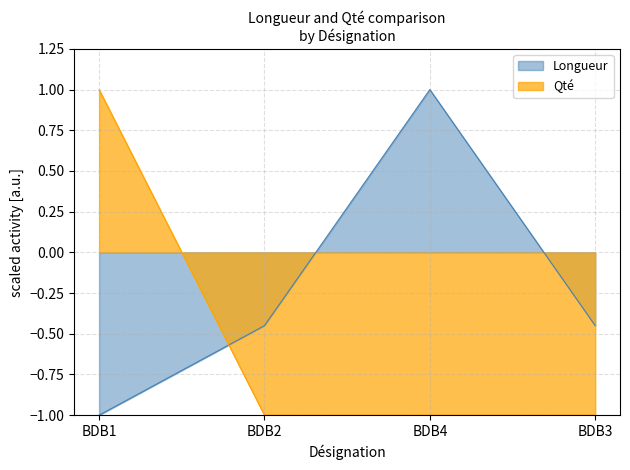

Reading left to right, list all the values displayed in this chart.

Longueur: BDB1=-1.0	BDB2=-0.4	BDB4=1.0	BDB3=-0.4
Qté: BDB1=1.0	BDB2=-1.0	BDB4=-1.0	BDB3=-1.0